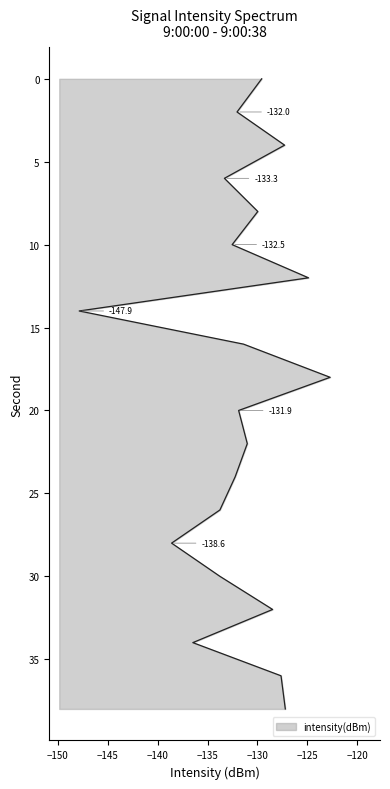

What is the sum of the values at 38 and 14?

-275.1